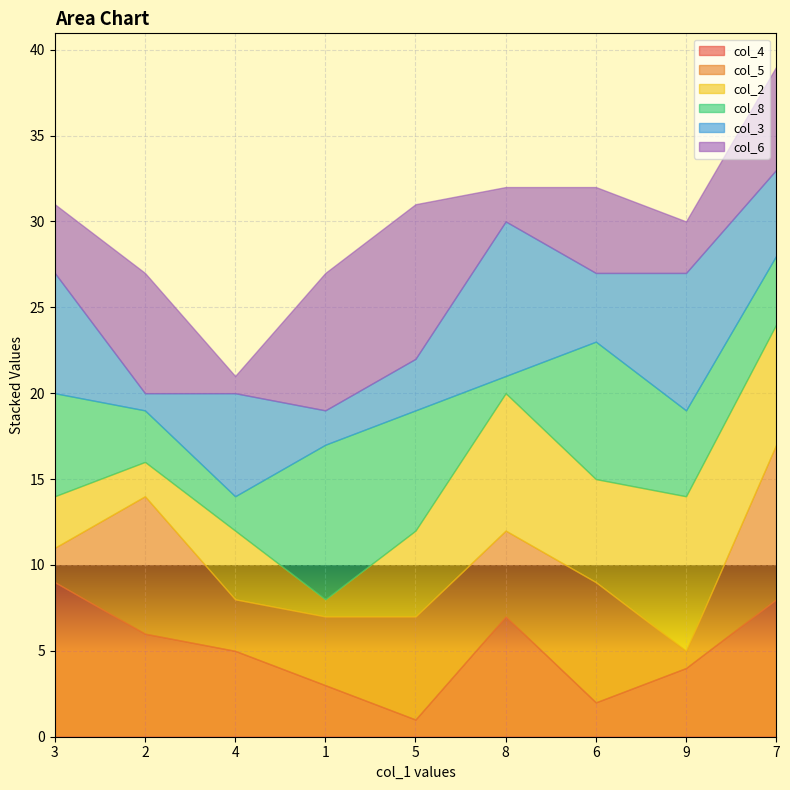

Where is col_6 nearest to the value 5?

6